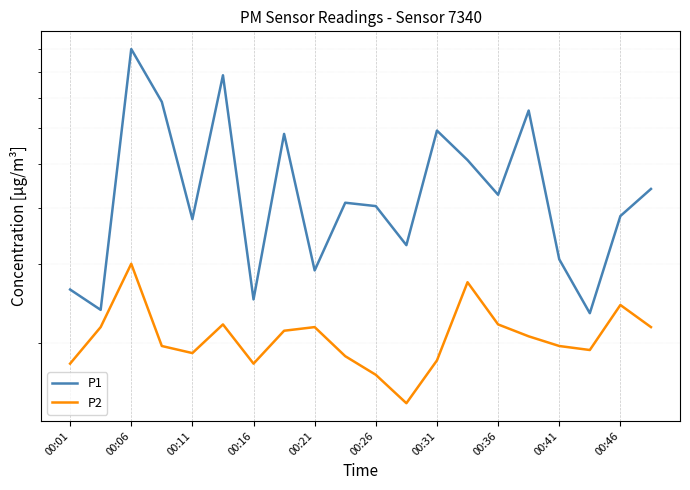

True or false: P1 and P2 cross at least once.

False